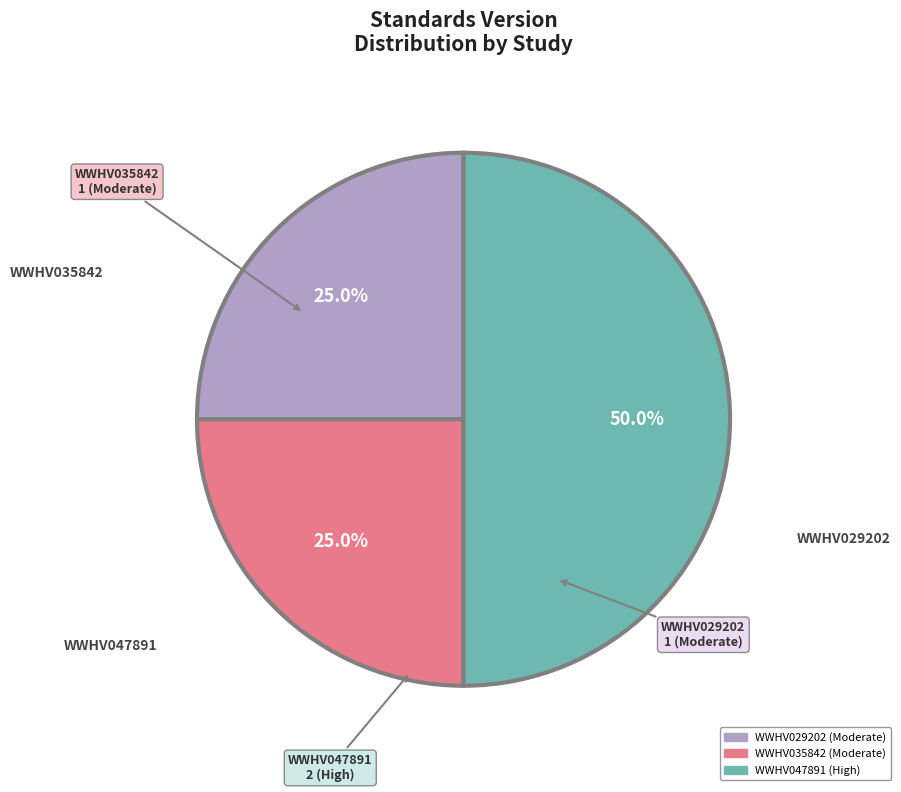

What percentage is NOT represented by WWHV047891?

50.0%